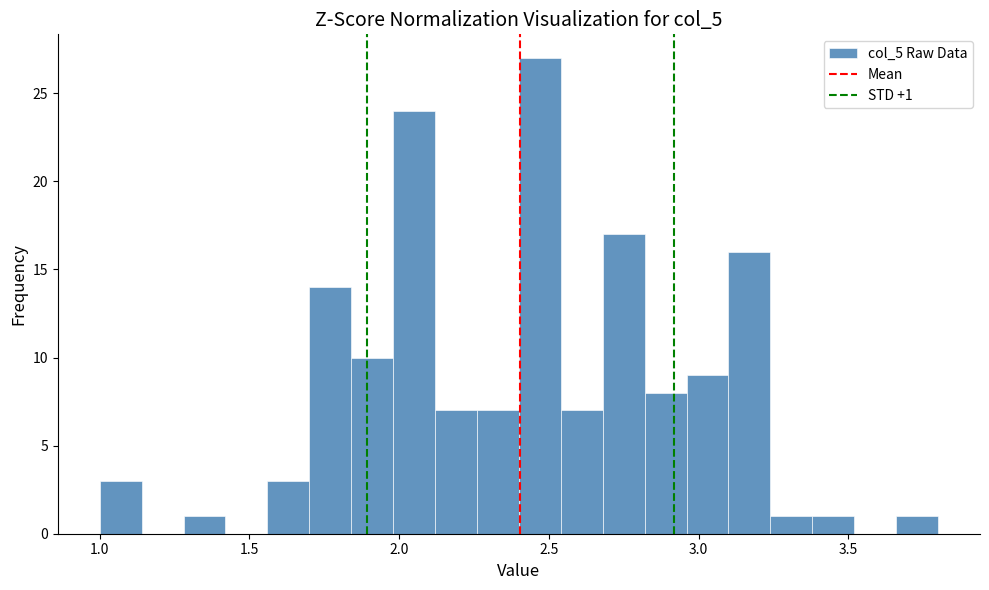

Read against the x-axis, roughly where is the centre of the tallest bar?

2.45